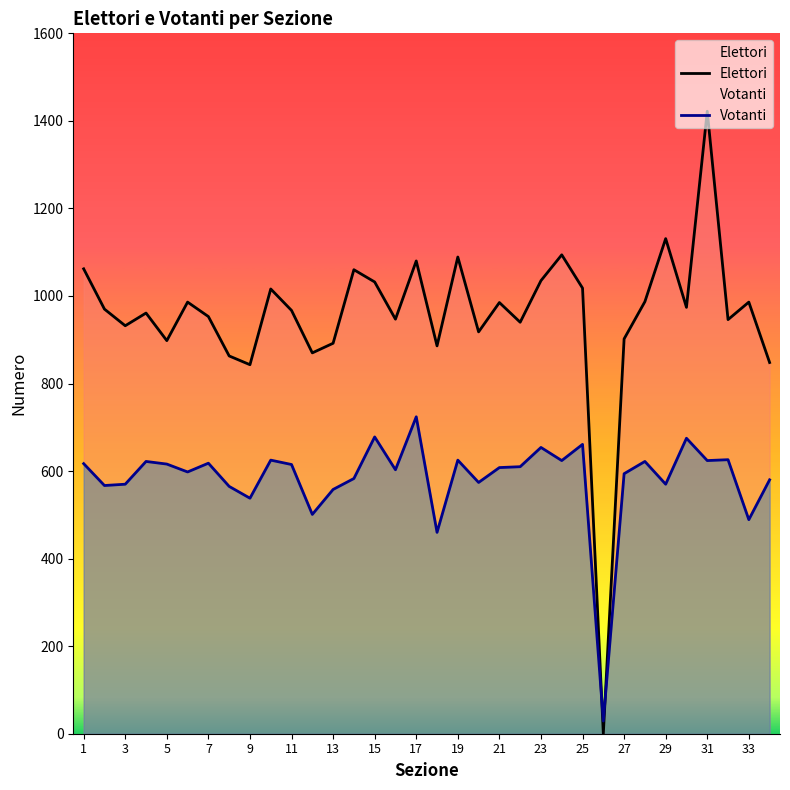

How many data points in Elettori are less than 970?

17